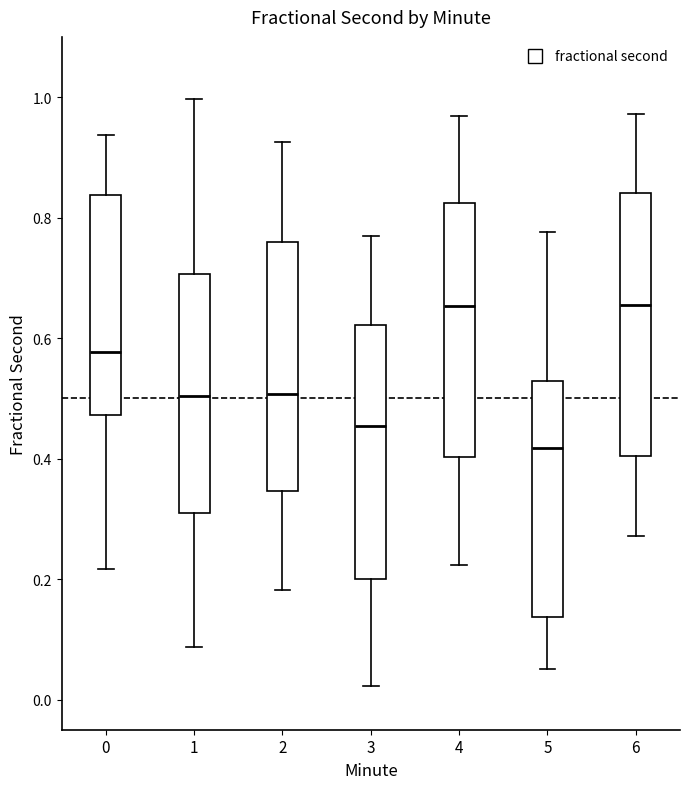

Reading left to right, read every box against the y-axis: the position of its median line, the range the box covers, and the ends of its whiskers. The values are not printed on the chart, so give them approximately, as read against the axis.

0: median 0.58, box 0.48 to 0.84, whiskers 0.22 to 0.94
1: median 0.50, box 0.32 to 0.70, whiskers 0.08 to 1.00
2: median 0.50, box 0.34 to 0.76, whiskers 0.18 to 0.92
3: median 0.46, box 0.20 to 0.62, whiskers 0.02 to 0.76
4: median 0.66, box 0.40 to 0.82, whiskers 0.22 to 0.96
5: median 0.42, box 0.14 to 0.52, whiskers 0.06 to 0.78
6: median 0.66, box 0.40 to 0.84, whiskers 0.28 to 0.98